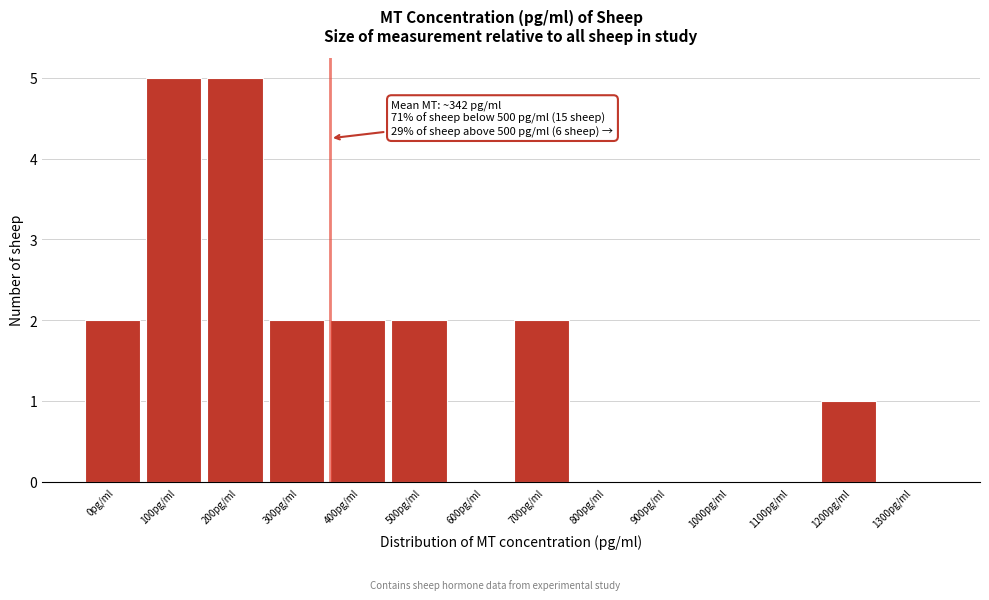

Reading left to right, extract all data points from this chart.

0pg/ml=2	100pg/ml=5	200pg/ml=5	300pg/ml=2	400pg/ml=2	500pg/ml=2	600pg/ml=0	700pg/ml=2	800pg/ml=0	900pg/ml=0	1000pg/ml=0	1100pg/ml=0	1200pg/ml=1	1300pg/ml=0